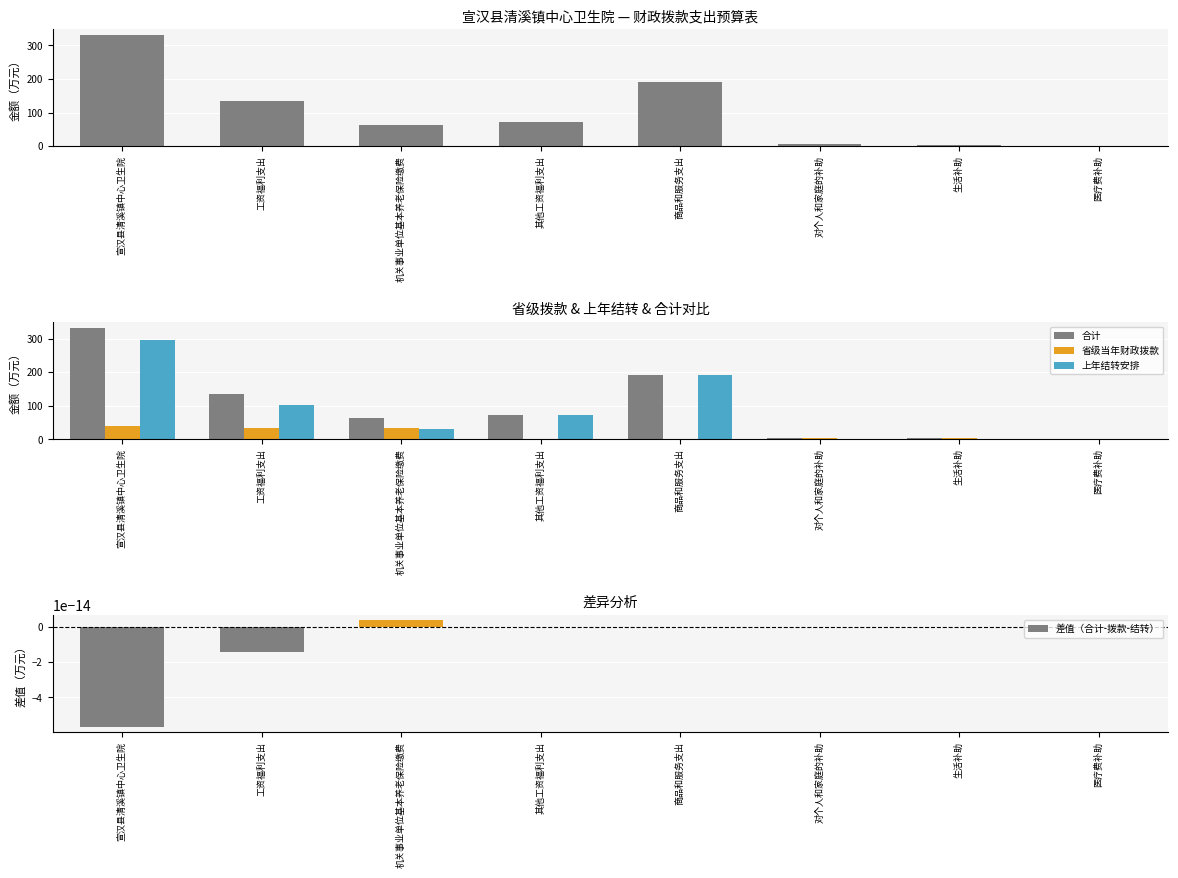

How many values in 差值（合计-拨款-结转） are above zero?

1